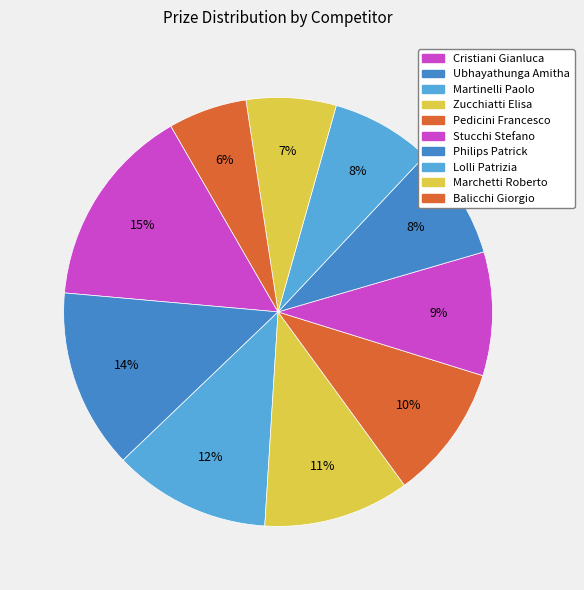

Is there a majority slice in this chart?

No